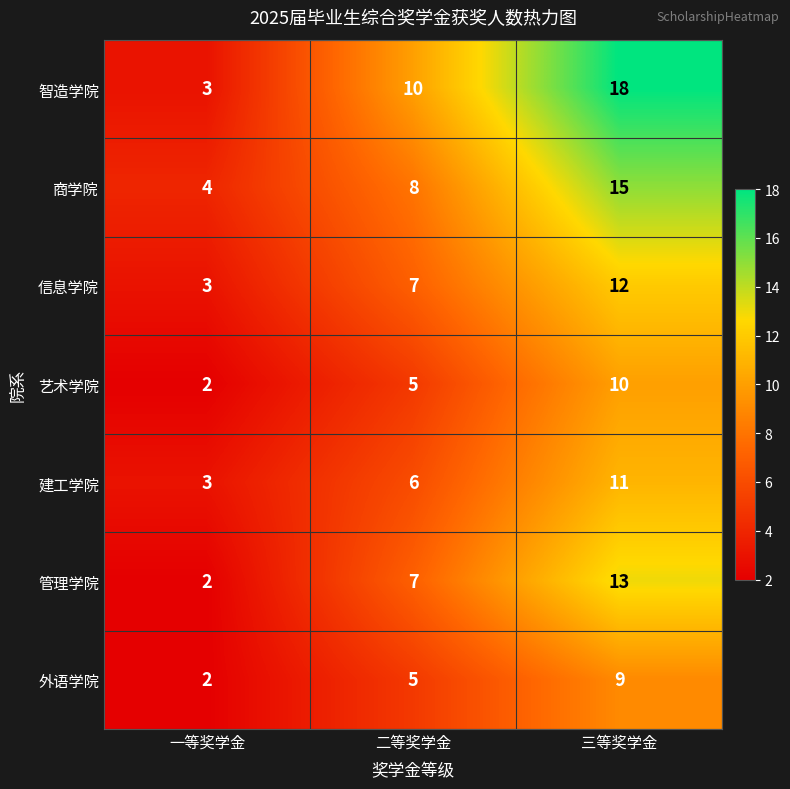

Which label corresponds to the largest value in the chart?

三等奖学金